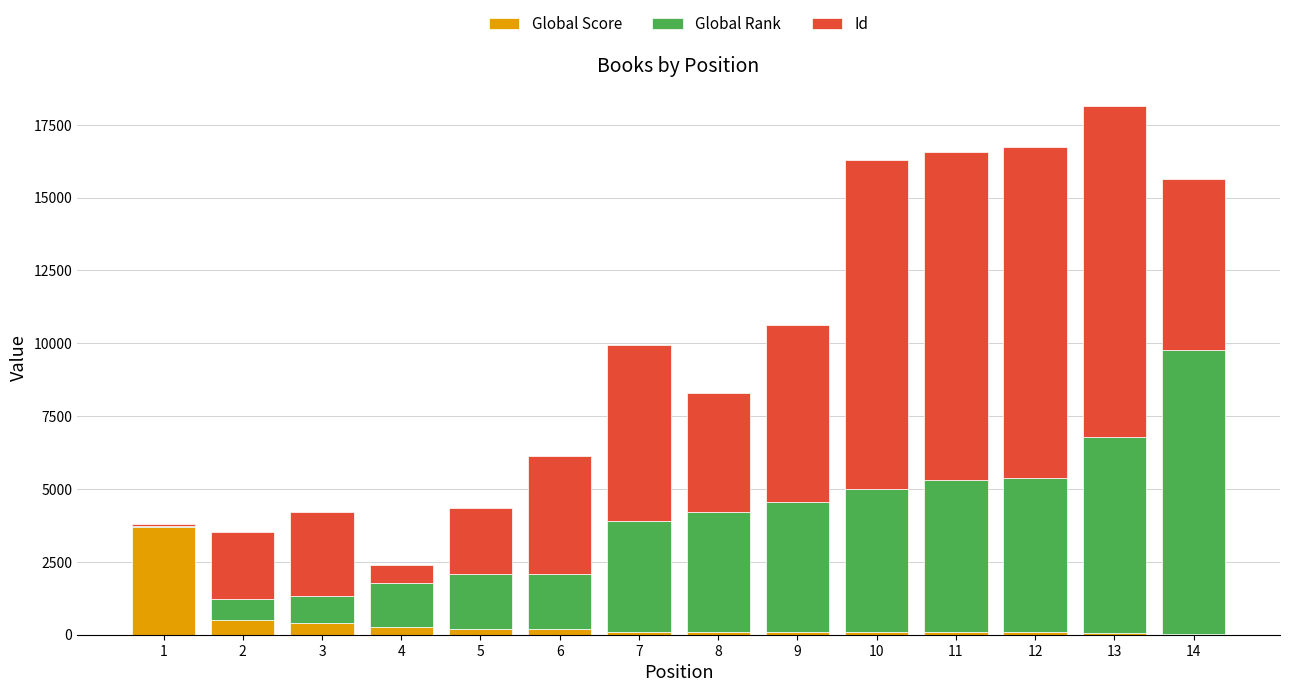

What is the maximum value for Global Score?

3707